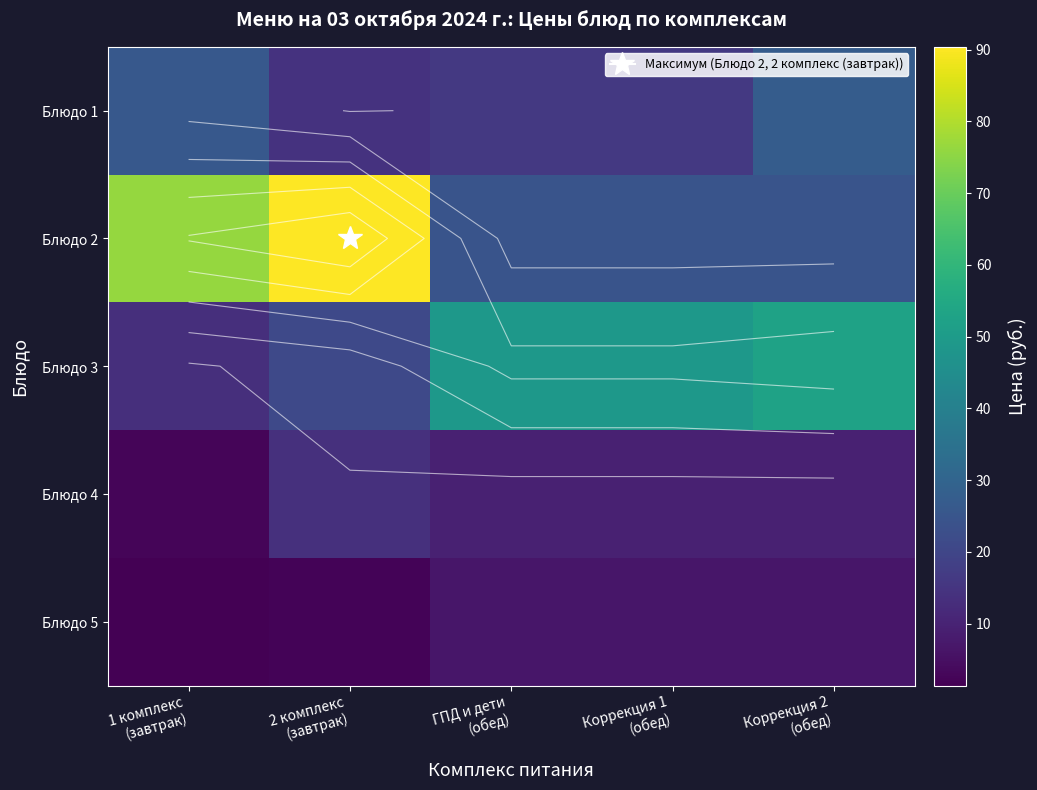

What is the approximate value of Блюдо 3 at Коррекция 2 (обед)?

52.7